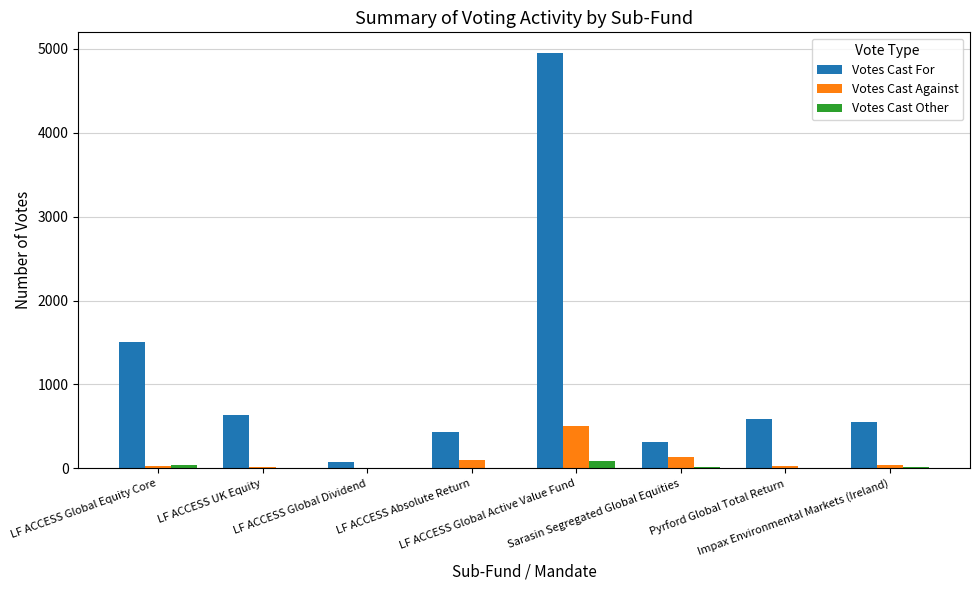

What is the greatest value displayed?

4951